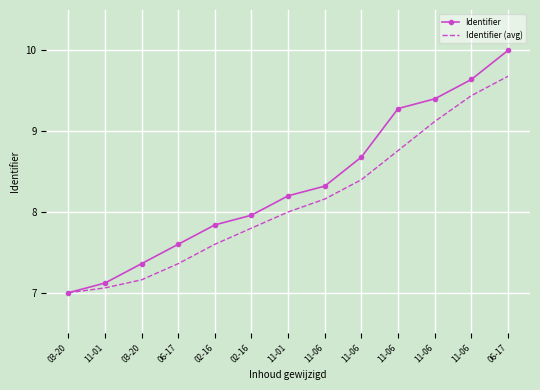

The Identifier series shows 15.3 at 11-06. True or false?

False